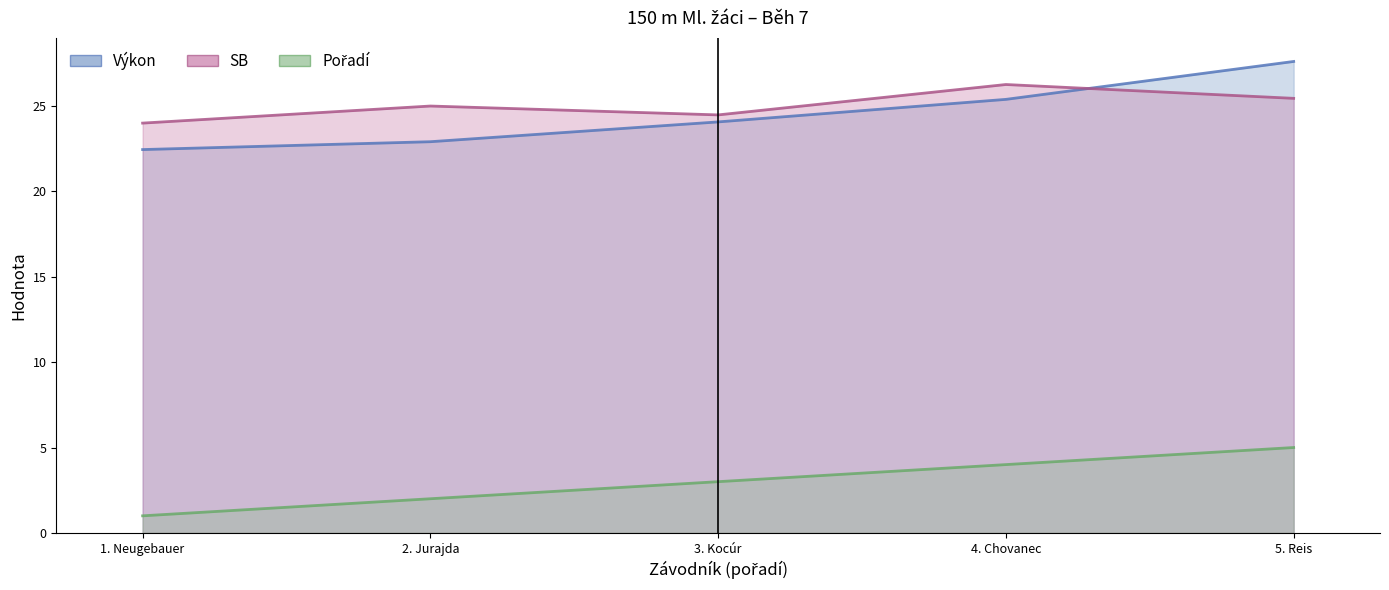

True or false: Pořadí and Výkon intersect in this chart.

False